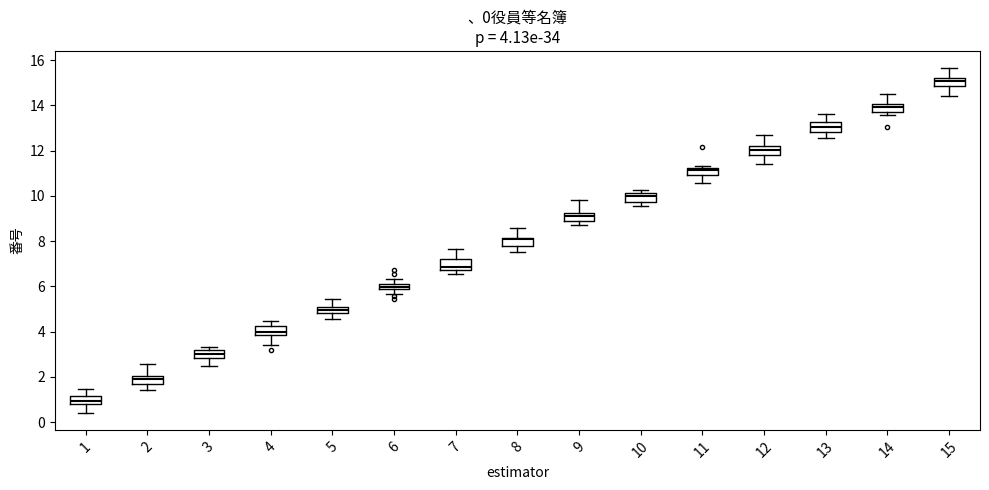

Which box has the lowest median line?

1